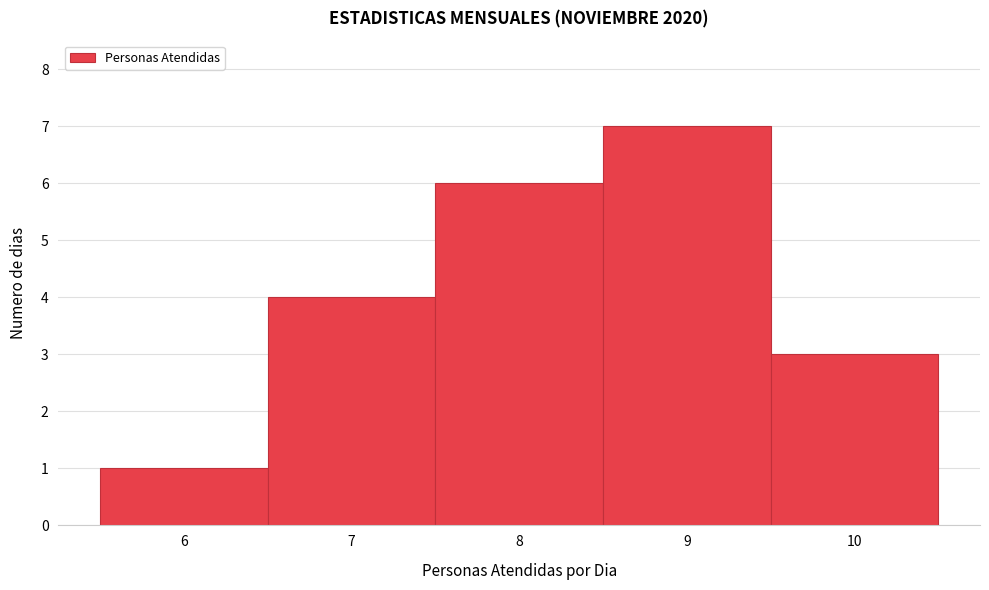

Which range on the x-axis has the tallest bar?

8.5 to 9.5